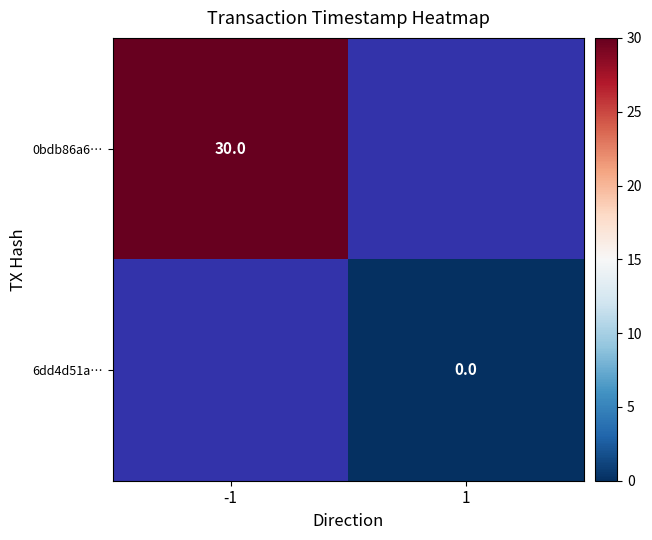

Which label corresponds to the largest value in the chart?

-1